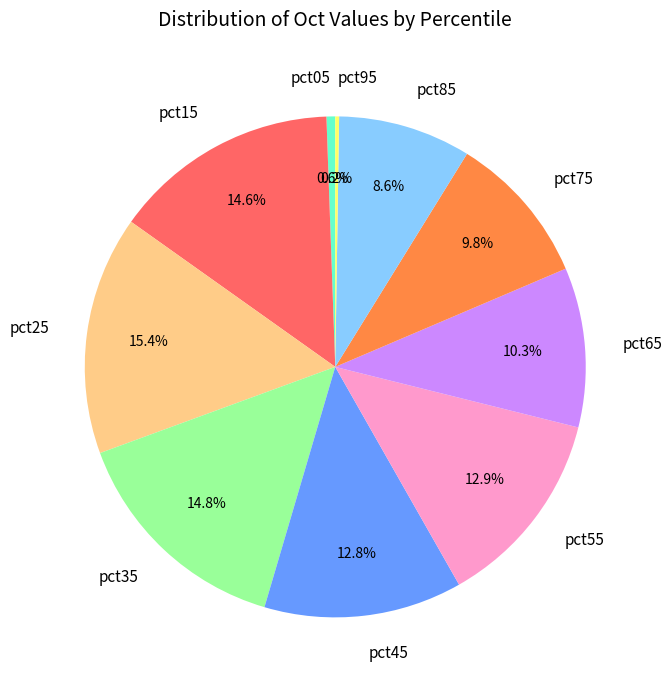

Do pct55 and pct15 together represent more than half of the pie?

No